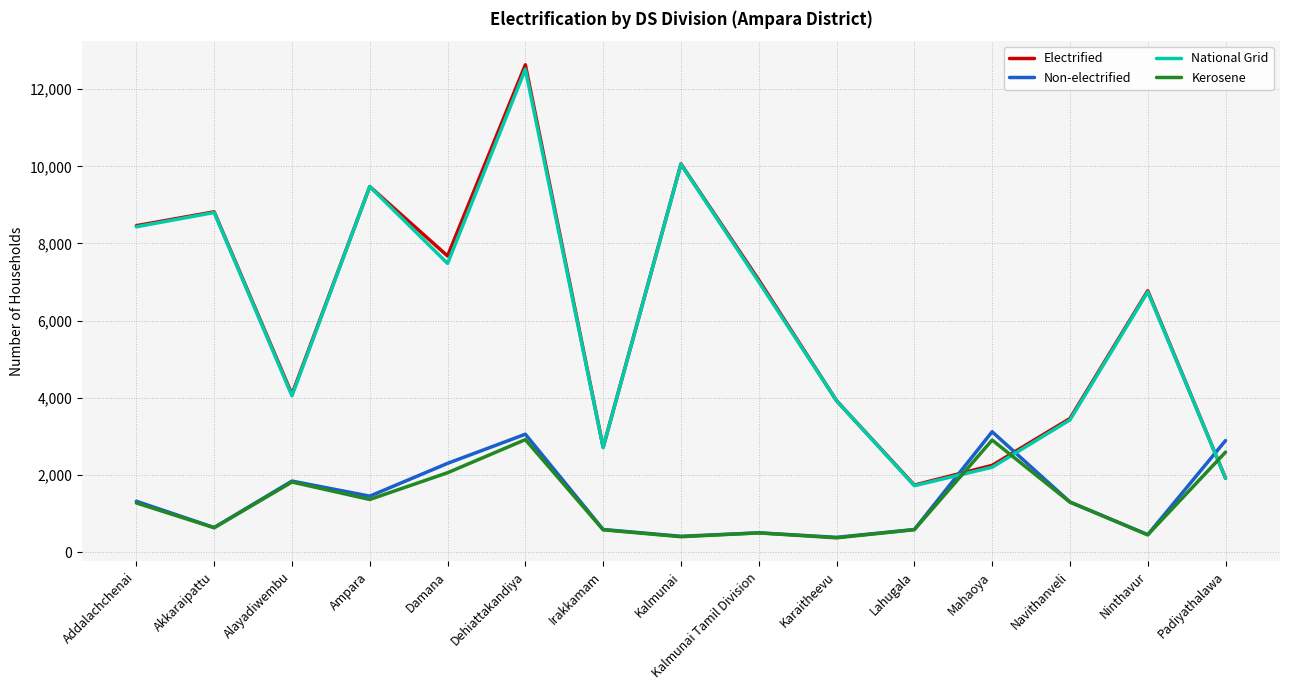

What is the maximum value for Electrified?

12630